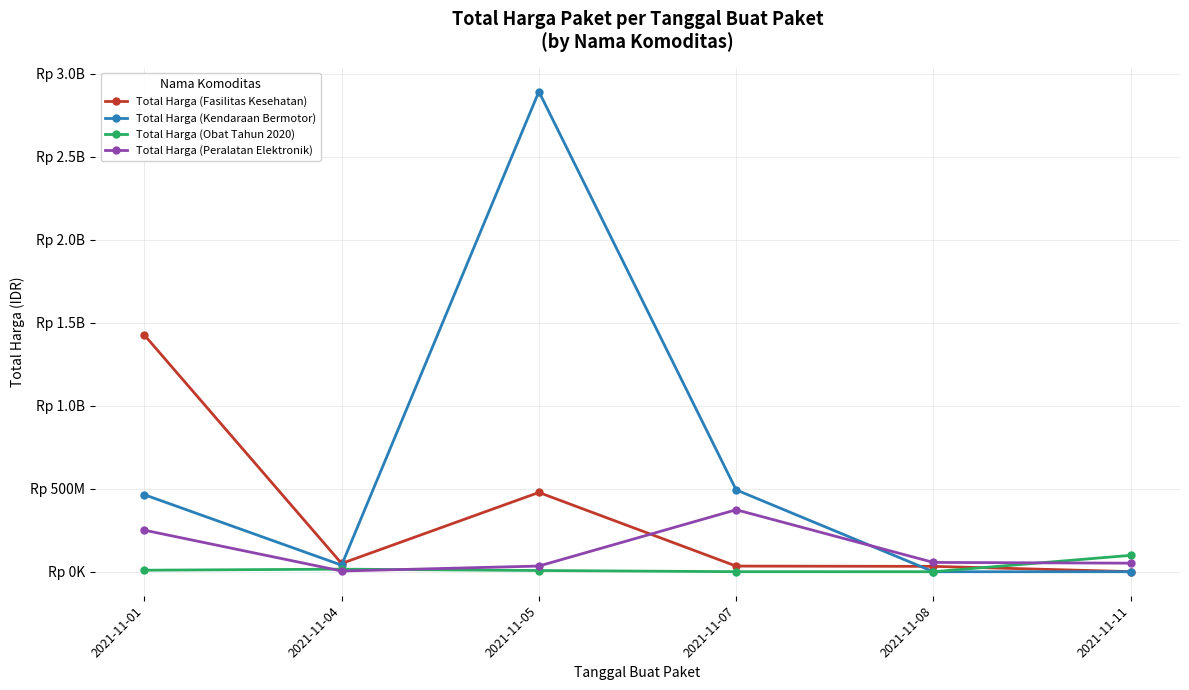

Rank the series by their maximum value, from lowest to highest.

Total Harga (Obat Tahun 2020), Total Harga (Peralatan Elektronik), Total Harga (Fasilitas Kesehatan), Total Harga (Kendaraan Bermotor)